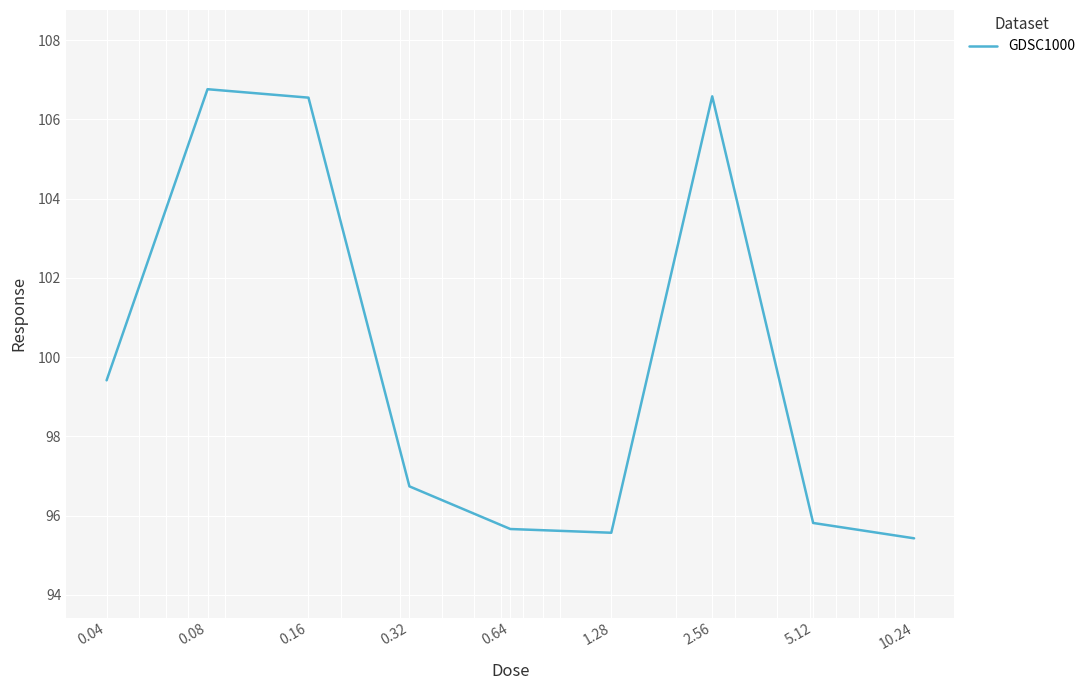

What is the difference between the maximum and minimum values?

11.3